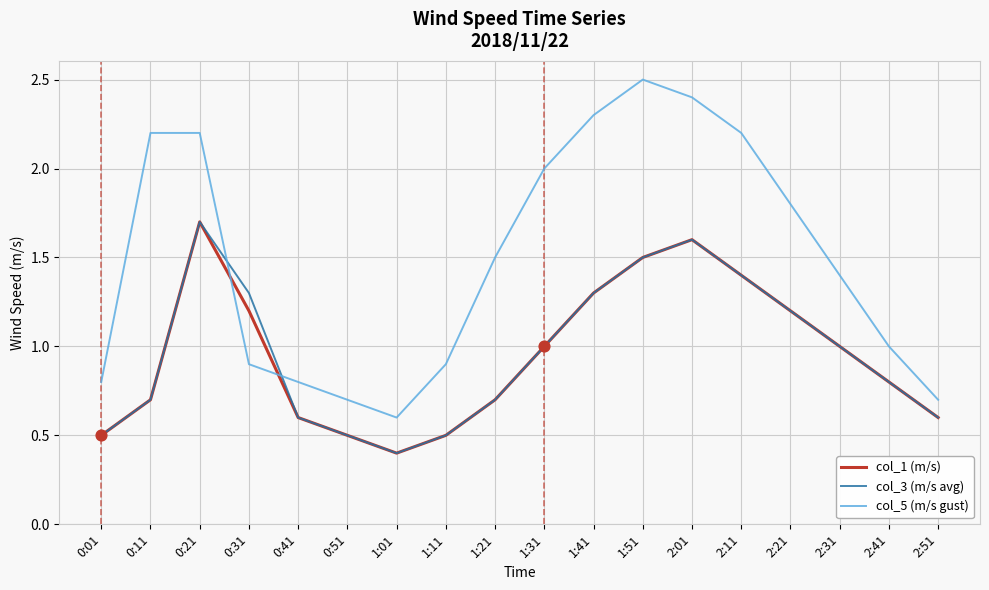

Which series has the largest total across all categories?

col_5 (m/s gust)